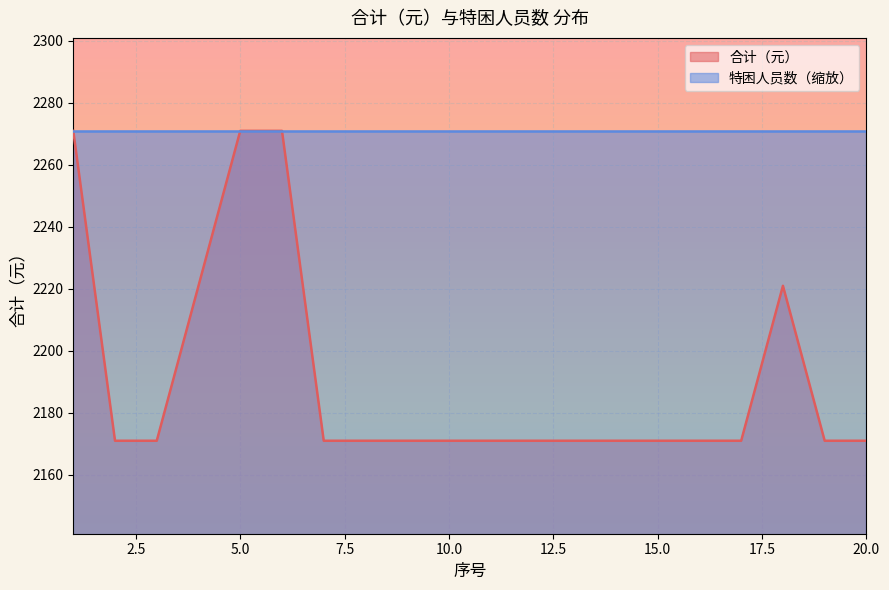

Reading left to right, list all the values displayed in this chart.

2271	2171	2171	2221	2271	2271	2171	2171	2171	2171	2171	2171	2171	2171	2171	2171	2171	2221	2171	2171